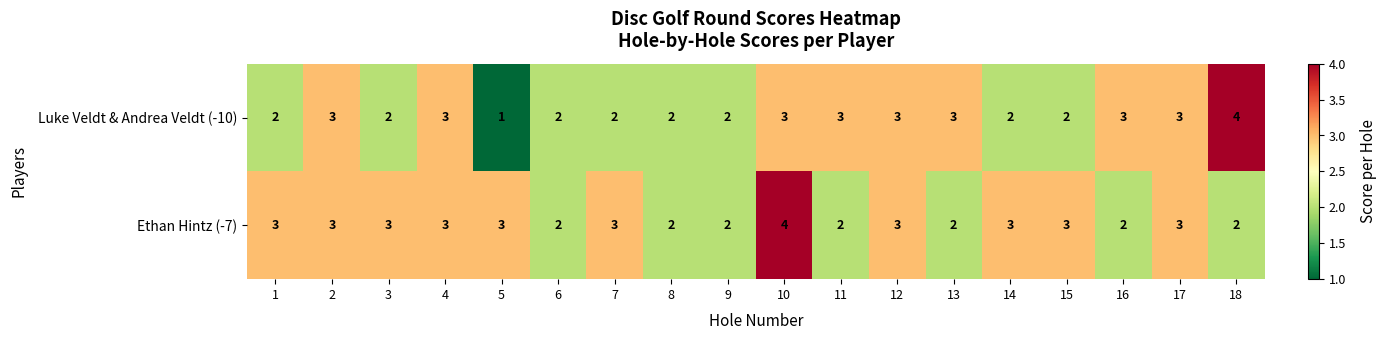

Which series has the widest spread of values?

Luke Veldt & Andrea Veldt (-10)